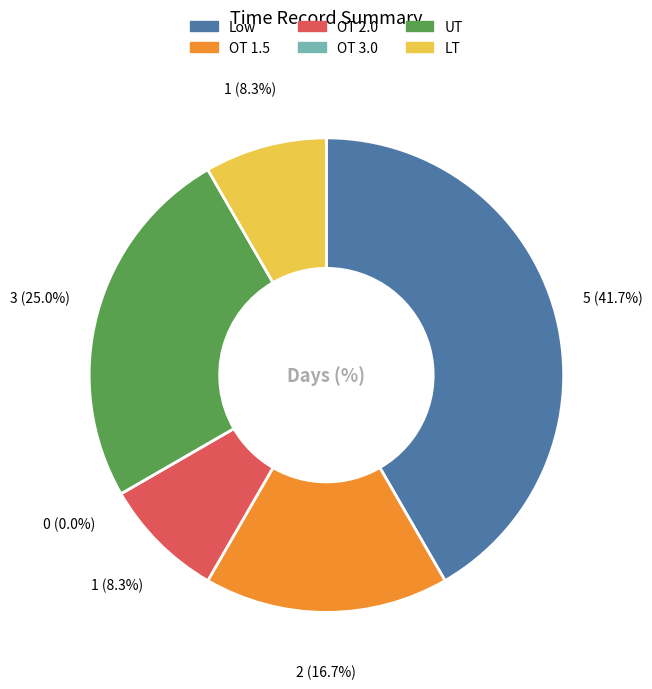

Is the sum of OT 2.0 and UT greater than half?

No